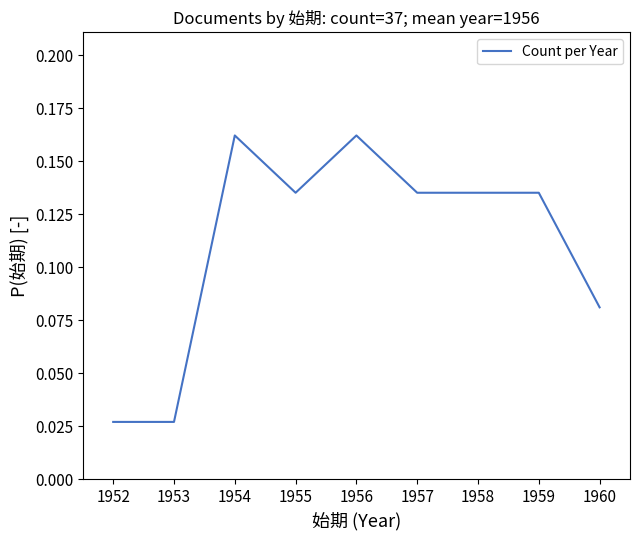

The chart shows a value of 0.0 at 1954. True or false?

False